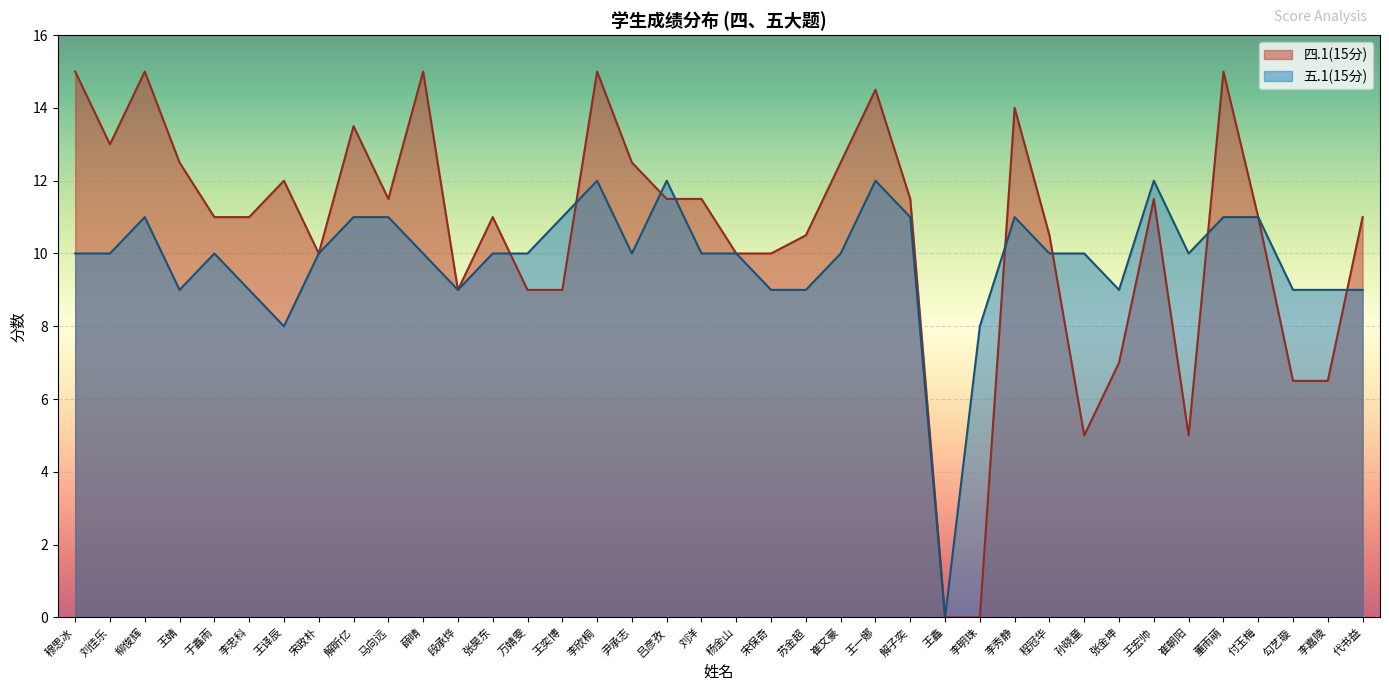

Is it true that 五.1(15分) equals 10.0 at 杨金山?

True